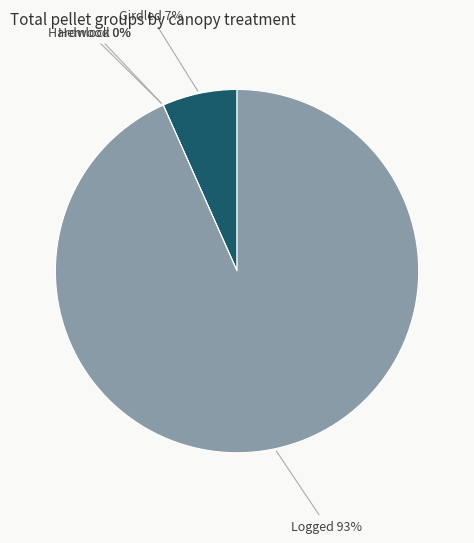

What percentage do Girdled and Logged together represent?

100.0%